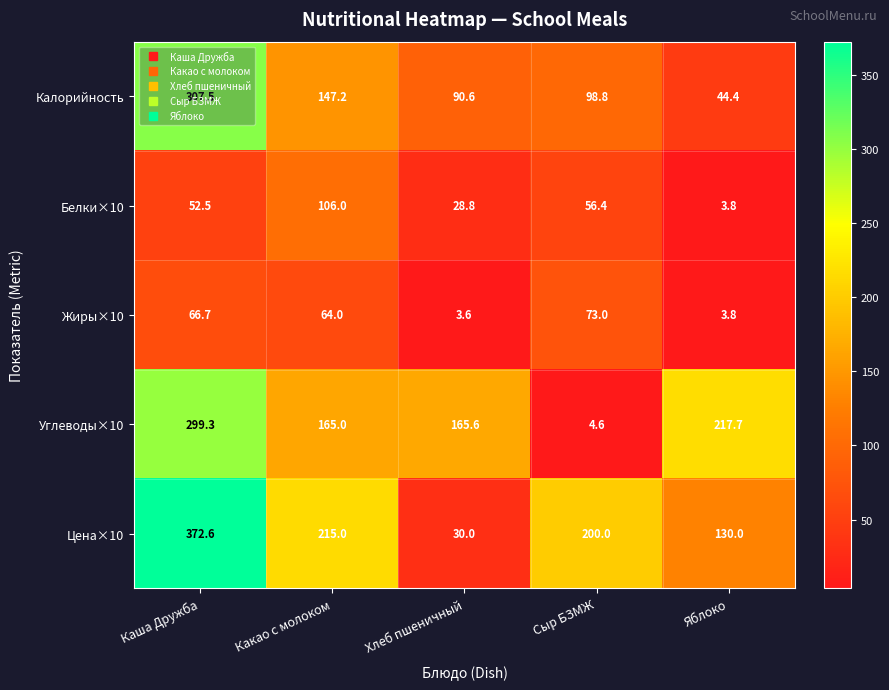

Which series changed the most between Какао с молоком and Яблоко?

Калорийность